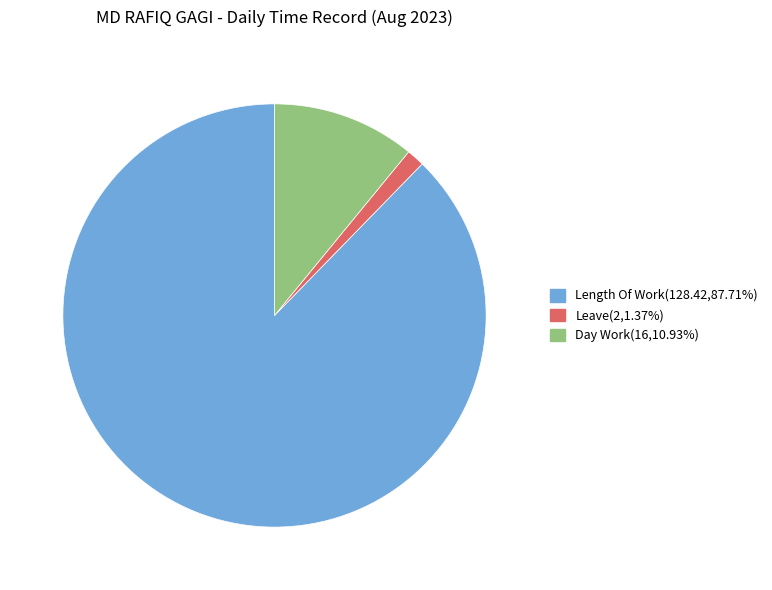

Does any single category account for the majority?

Yes